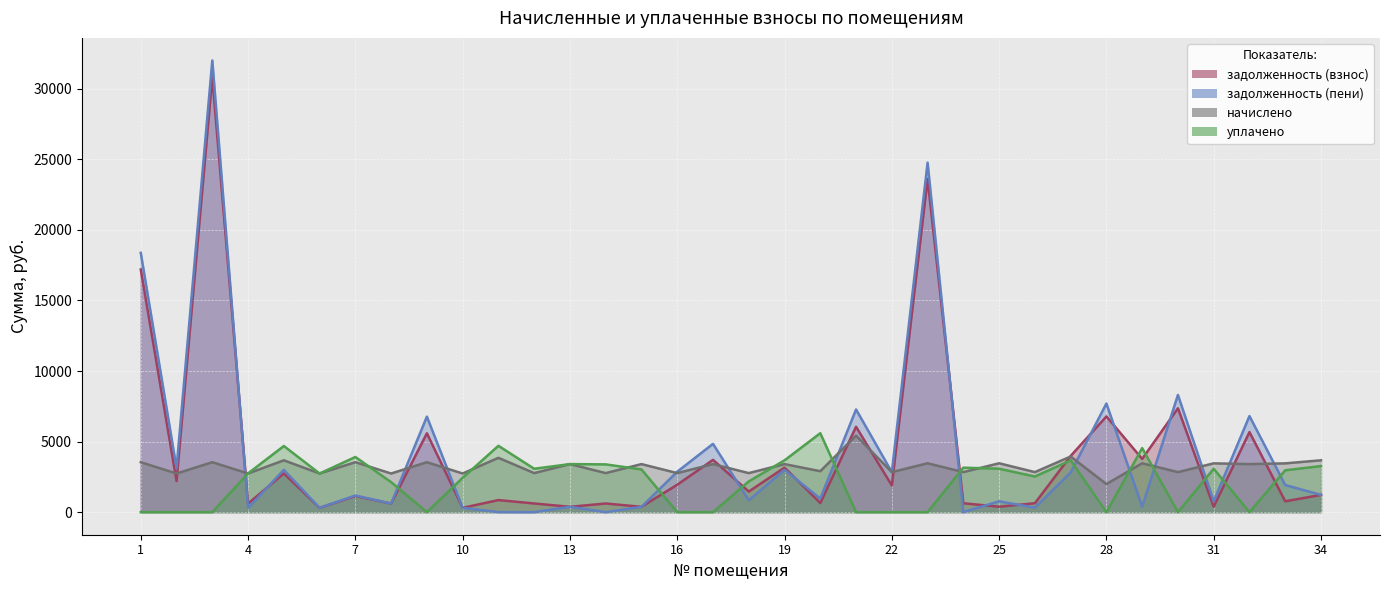

Read the задолженность (пени) value at 28.

7697.5